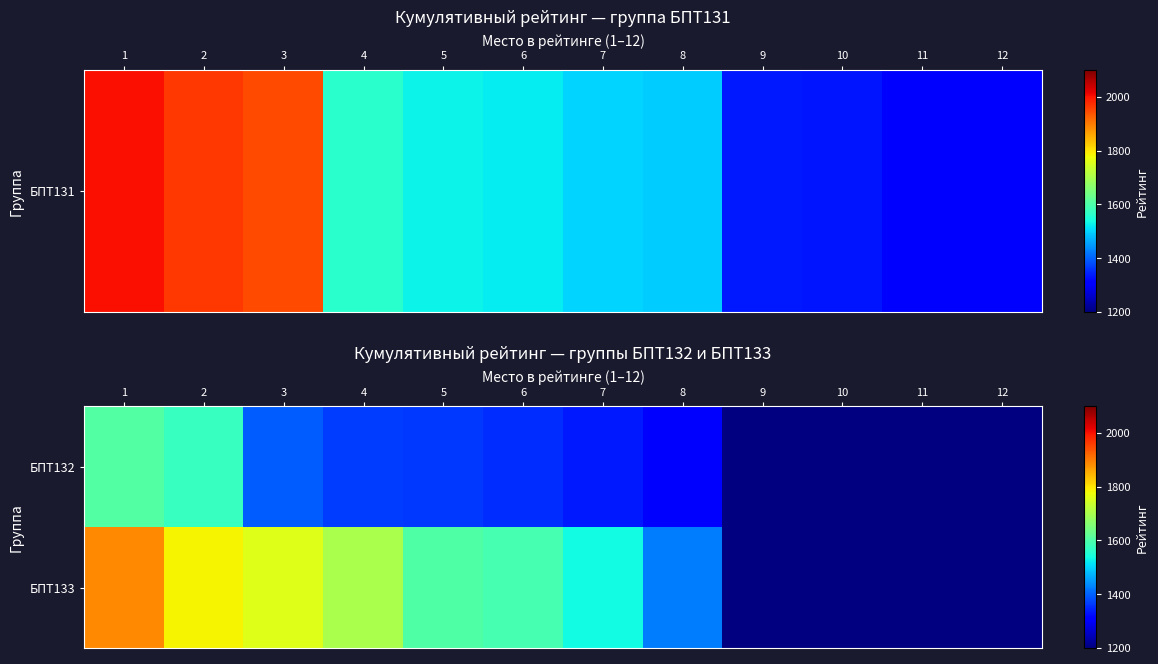

How many categories are shown in the chart?

12